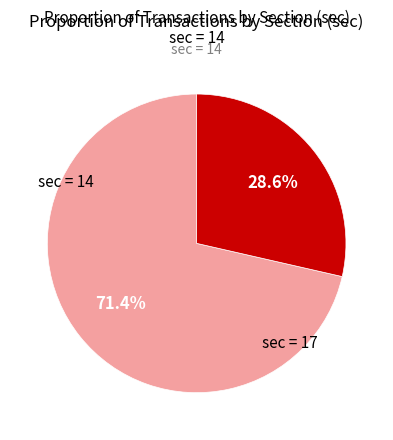

Rank the categories by value from lowest to highest.

17, 14